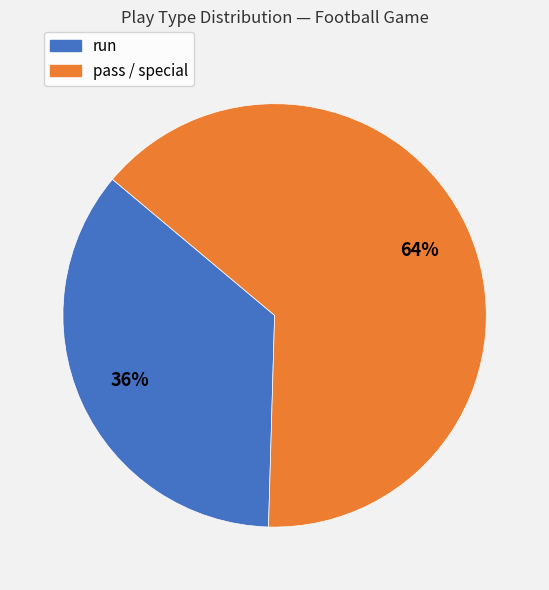

Is there any slice that represents more than half of the pie?

Yes